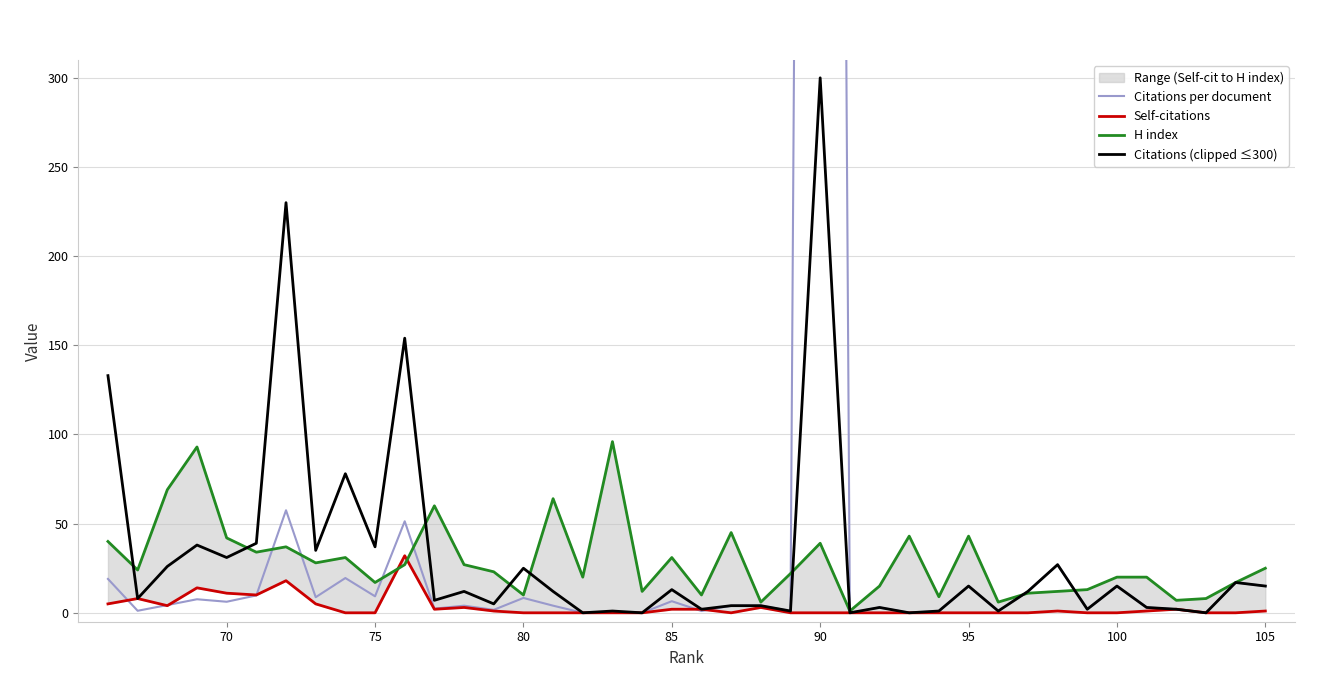

Does the chart display data point markers on the line(s)?

No